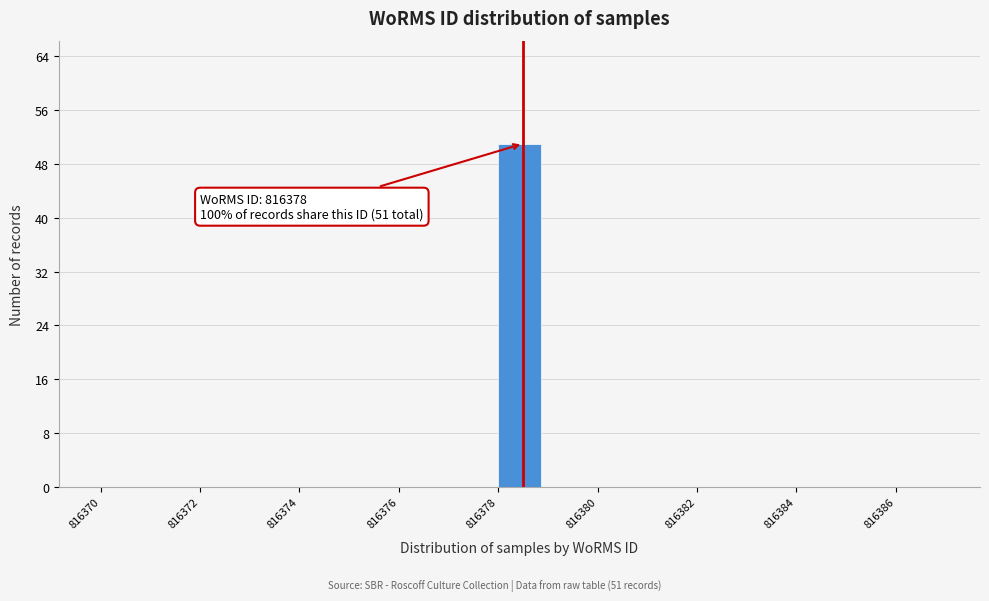

Which range on the x-axis has the tallest bar?

816378 to 816379